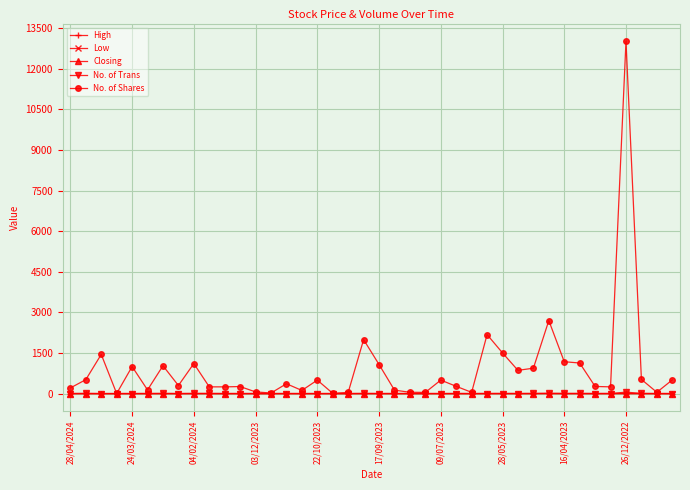

Which series has the largest total across all categories?

No. of Shares